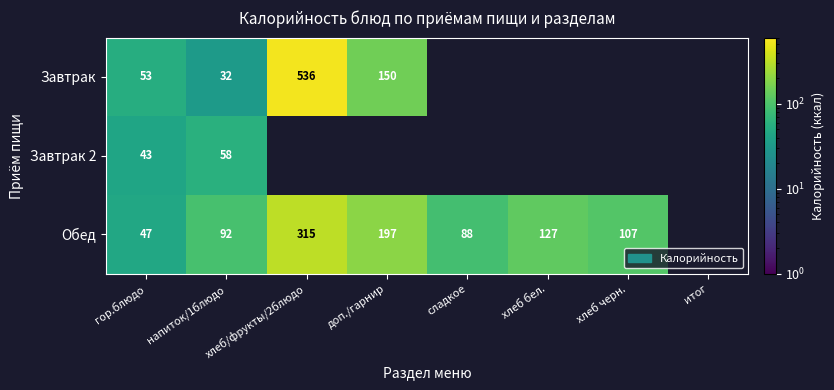

Rank the series at напиток/1блюдо from highest to lowest value.

Обед, Завтрак 2, Завтрак